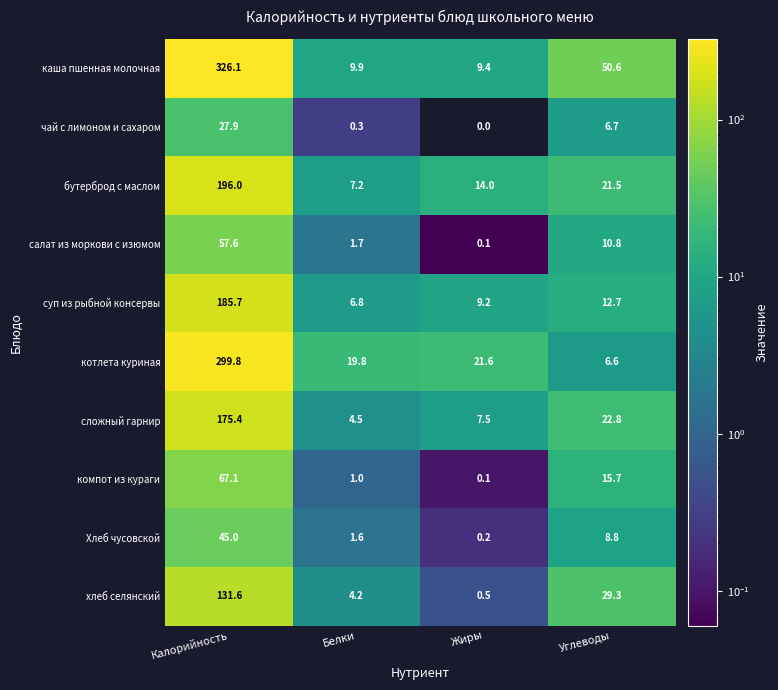

How many distinct data groups are displayed?

10